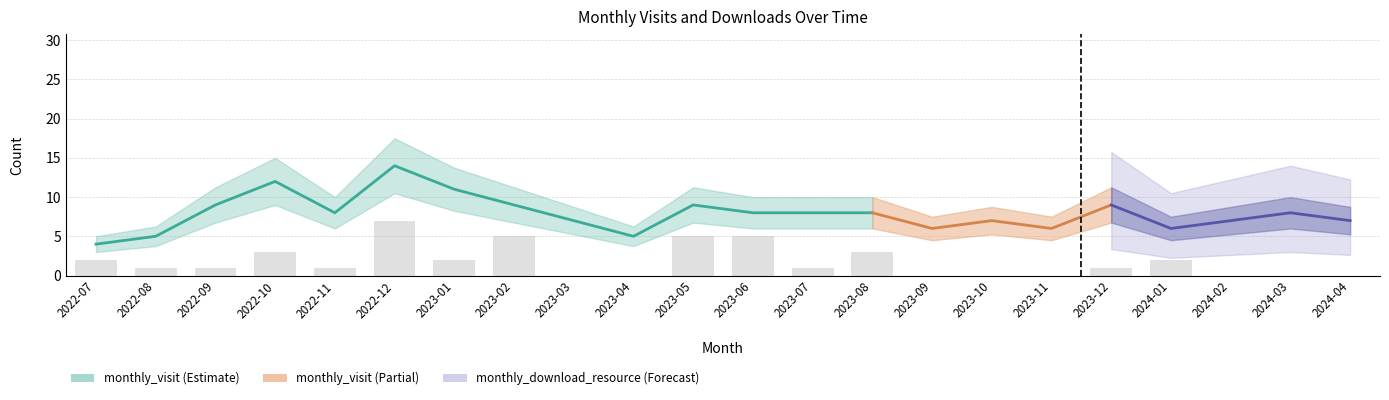

How many data points are less than 1?

8